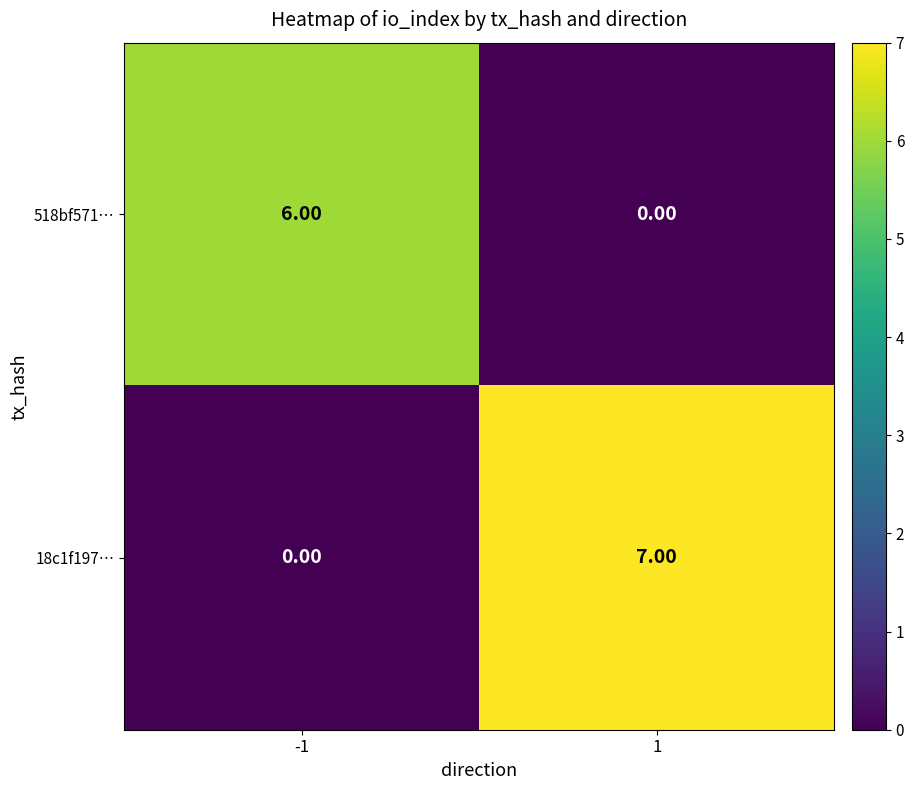

List the series in order of their peak value, lowest first.

518bf571…, 18c1f197…